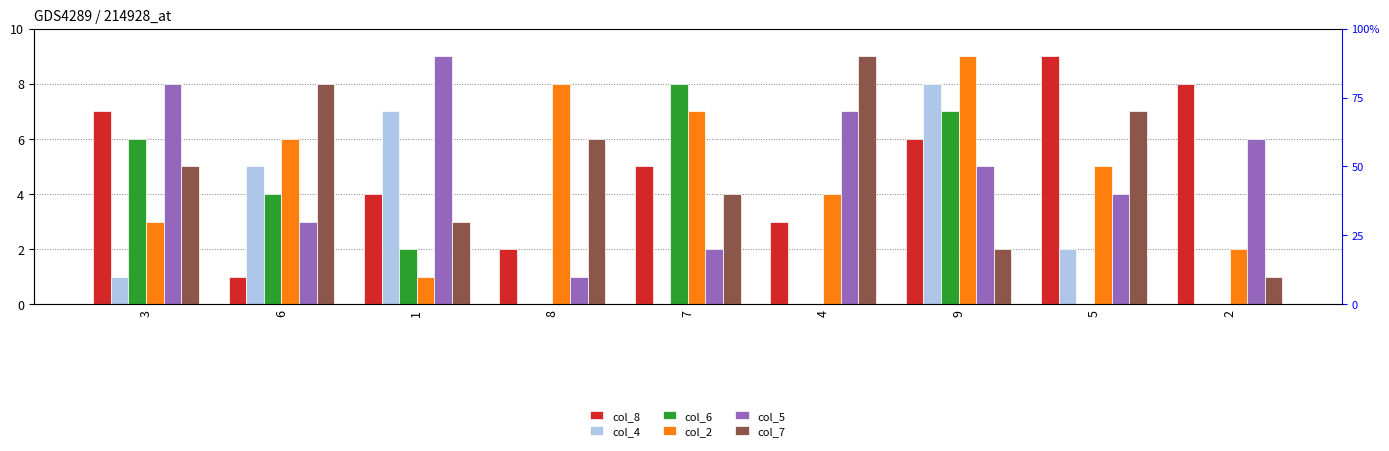

The value of col_2 at 5 is 5. True or false?

True